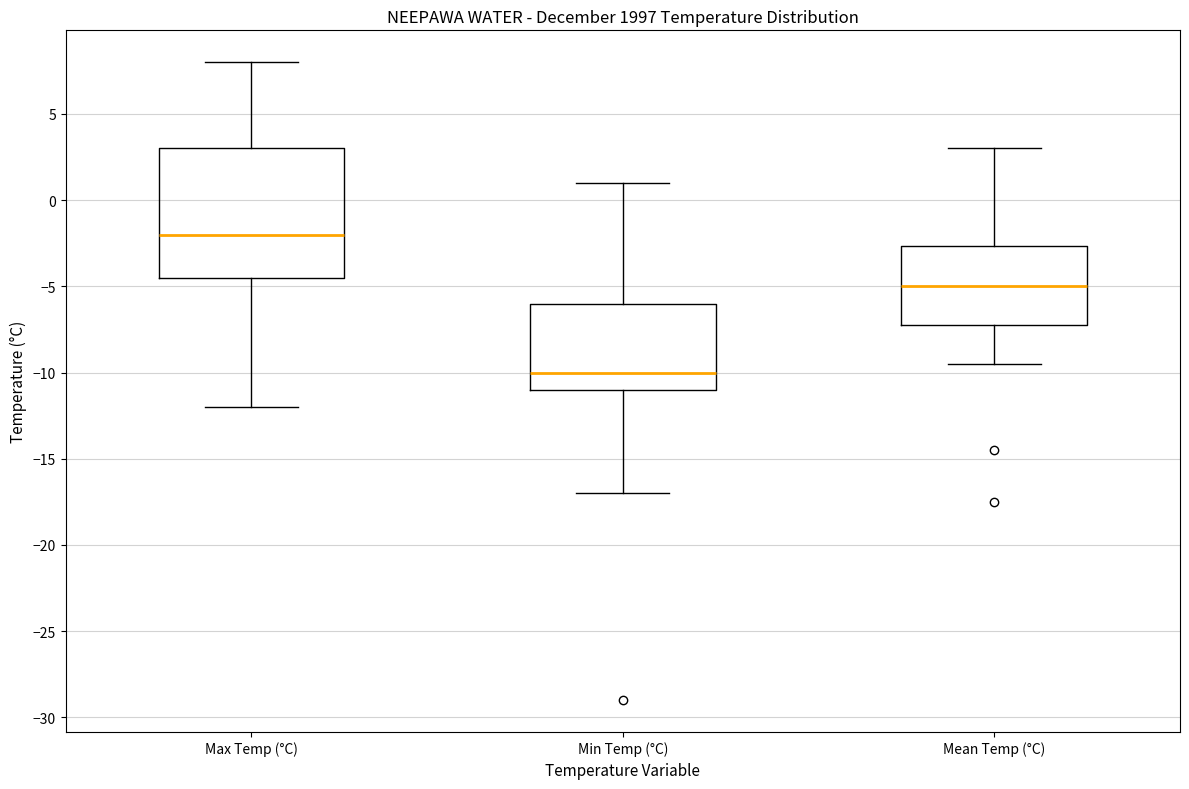

Reading left to right, read every box against the y-axis: the position of its median line, the range the box covers, and the ends of its whiskers. The values are not printed on the chart, so give them approximately, as read against the axis.

Max Temp (°C): median -2.0, box -4.5 to 3.0, whiskers -12.0 to 8.0
Min Temp (°C): median -10.0, box -11.0 to -6.0, whiskers -17.0 to 1.0
Mean Temp (°C): median -5.0, box -7.0 to -2.5, whiskers -9.5 to 3.0